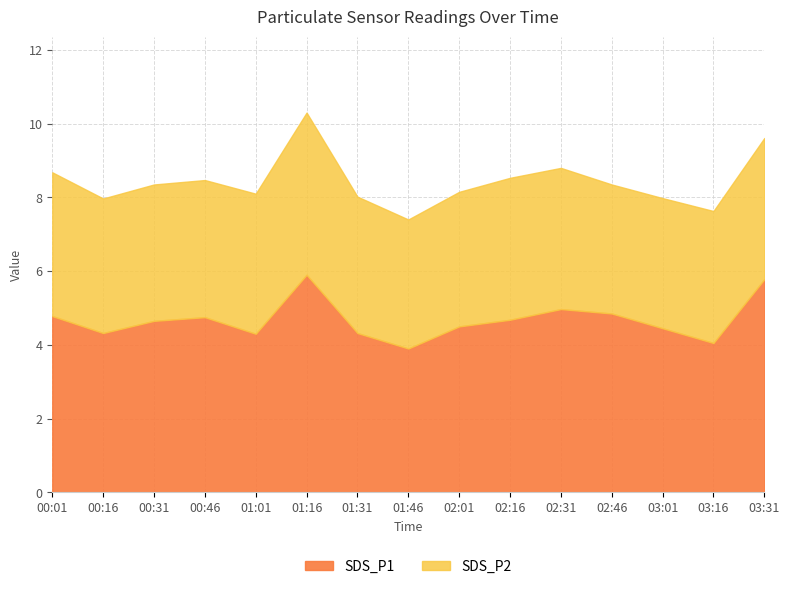

How many values in the SDS_P1 series are below 4?

1